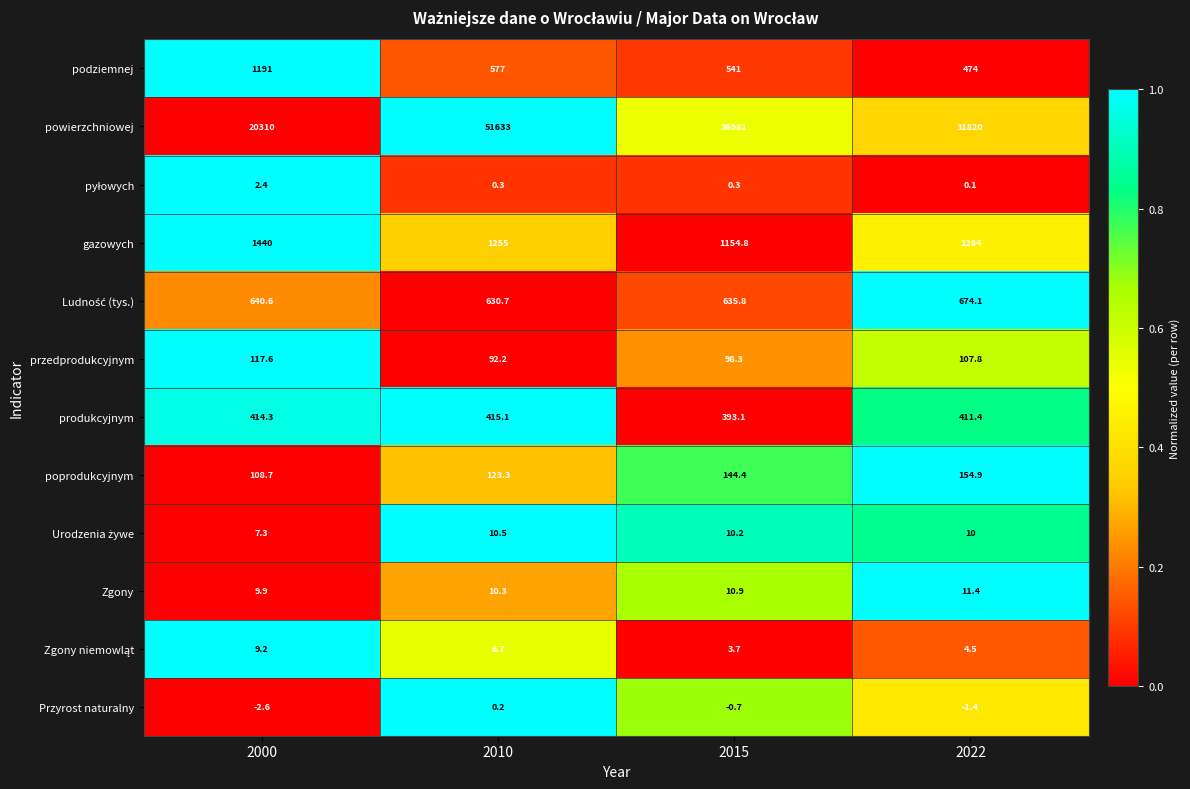

Which series has the widest spread of values?

powierzchniowej